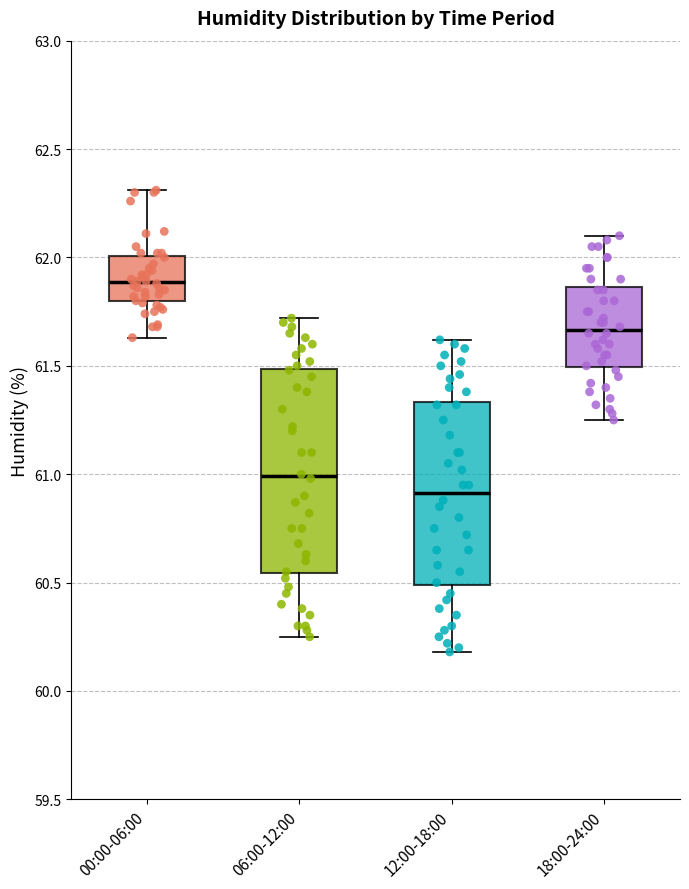

Which box has the lowest median line?

12:00-18:00